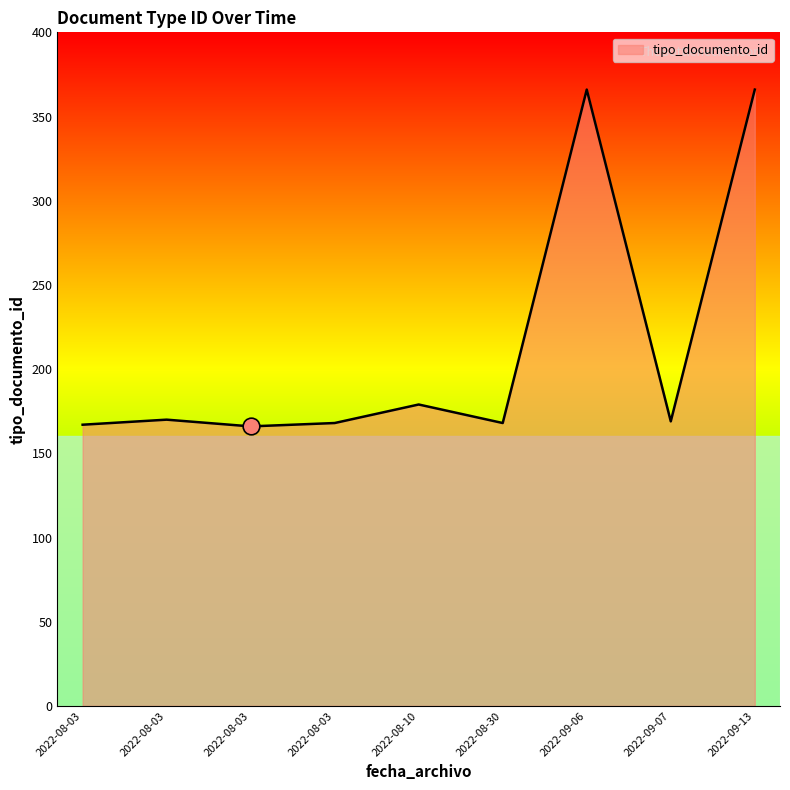

Does the chart have visible grid lines?

No